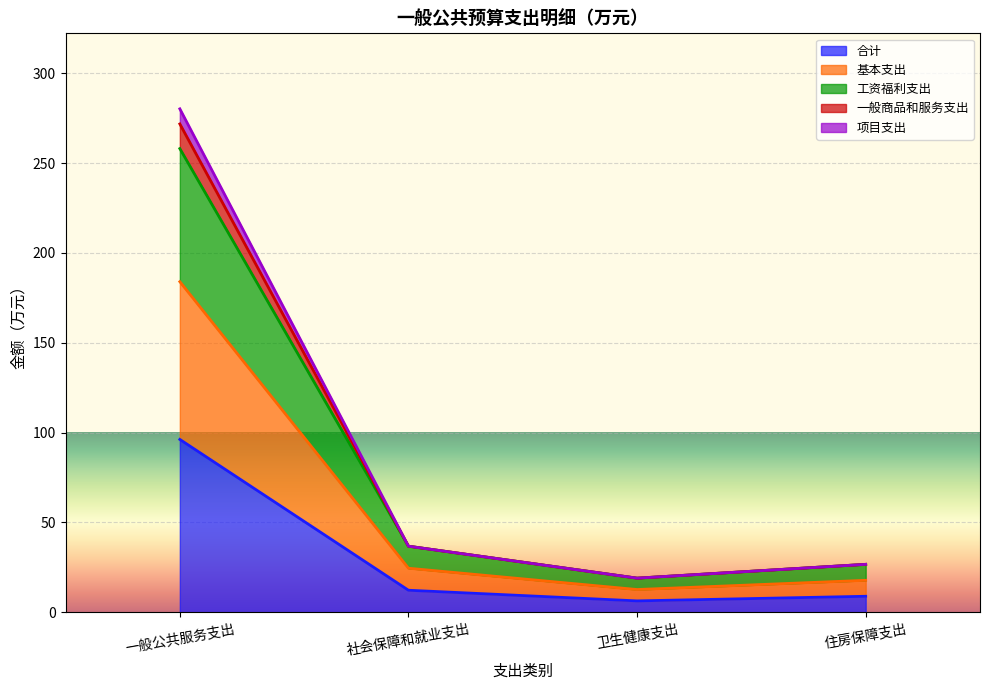

What is the maximum value for 合计?

96.2